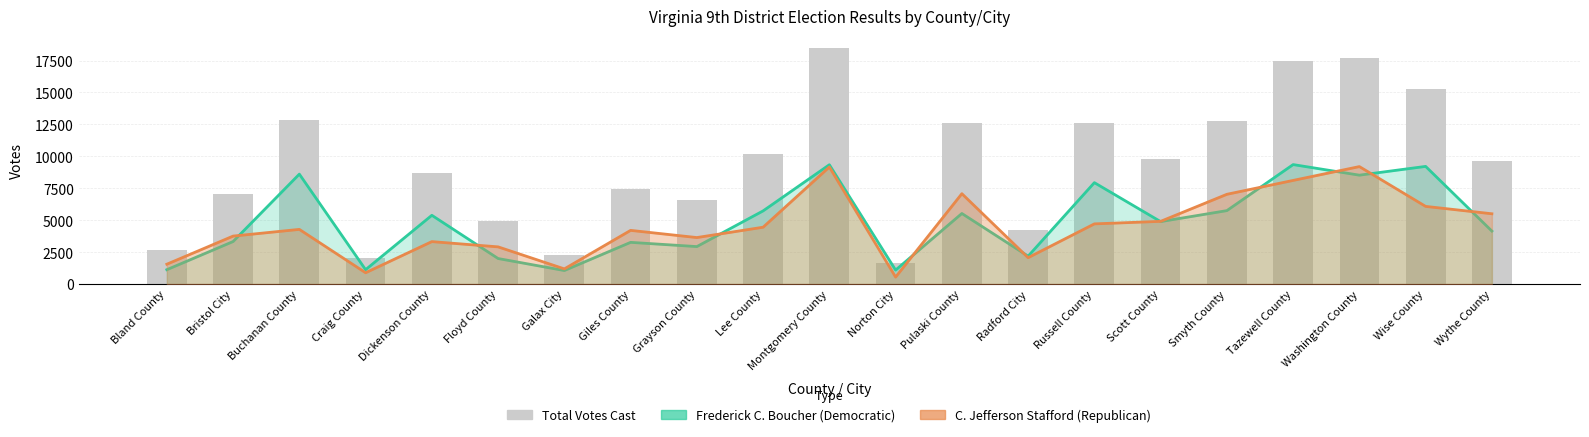

Count the number of data series in this chart.

3